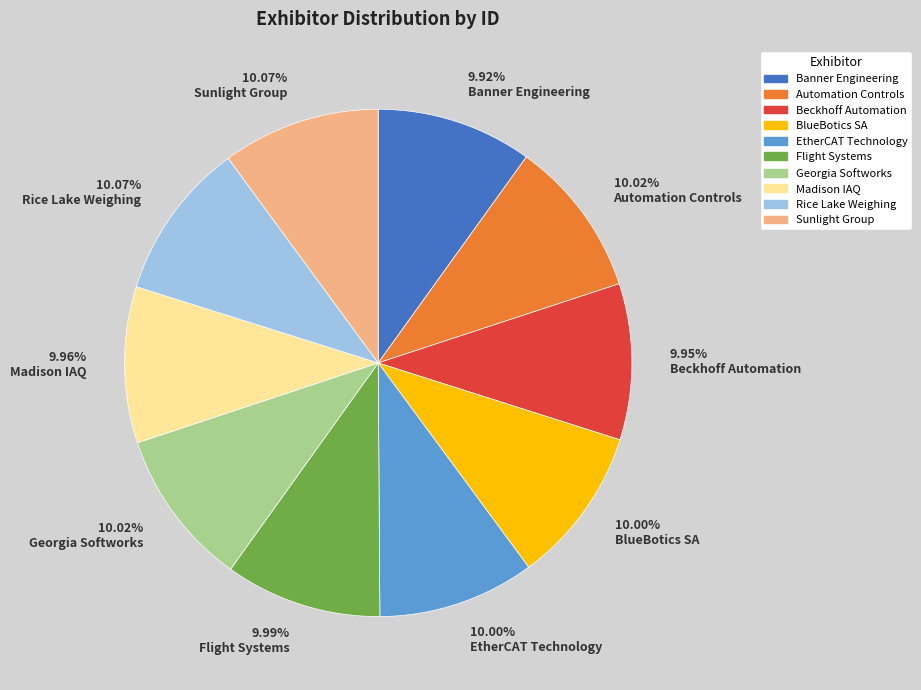

To the nearest percent, what percentage of the pie is EtherCAT Technology?

10%